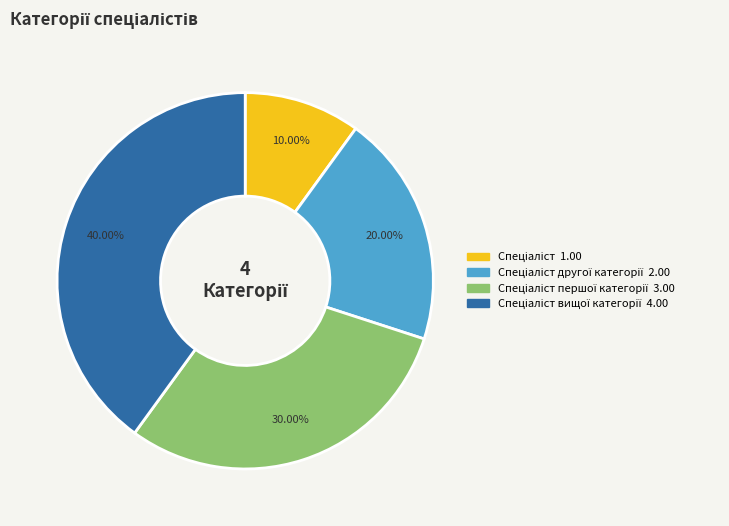

Is there a majority slice in this chart?

No